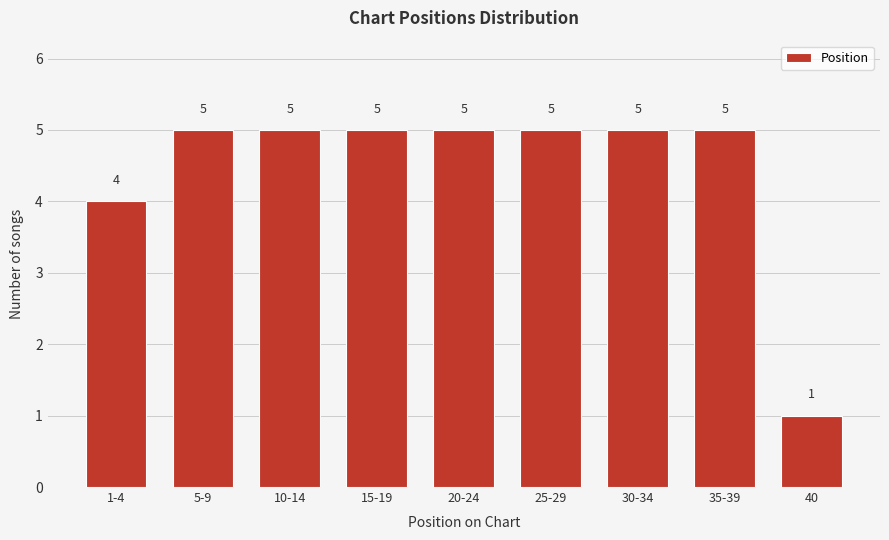

Reading left to right, what are all the values shown in this chart?

1-4=4	5-9=5	10-14=5	15-19=5	20-24=5	25-29=5	30-34=5	35-39=5	40=1